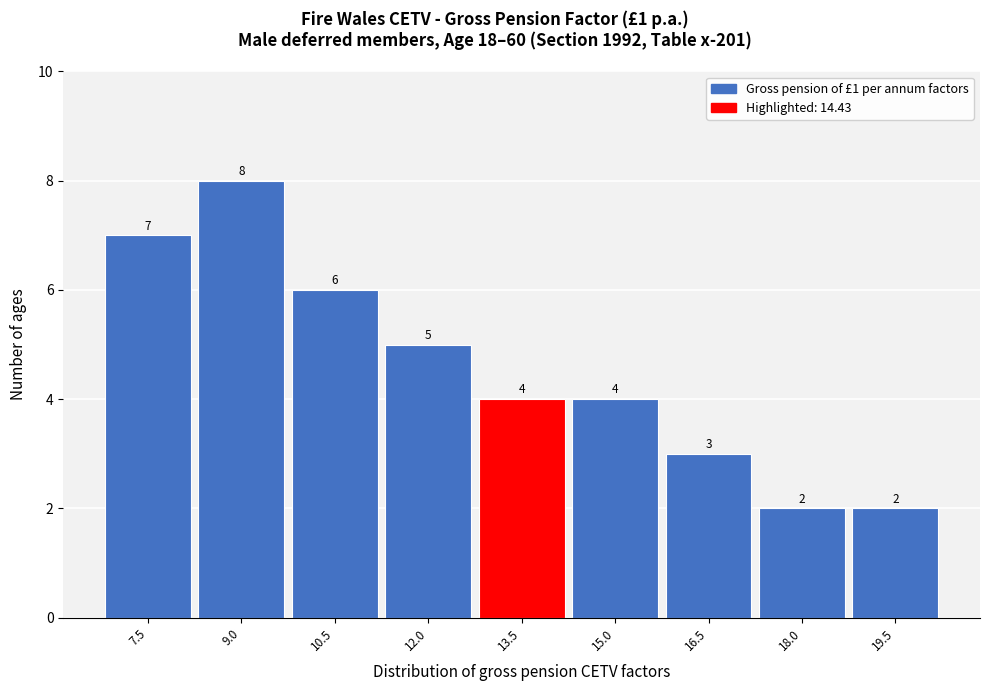

Reading left to right, list all the values displayed in this chart.

7.5=7	9.0=8	10.5=6	12.0=5	13.5=4	15.0=4	16.5=3	18.0=2	19.5=2